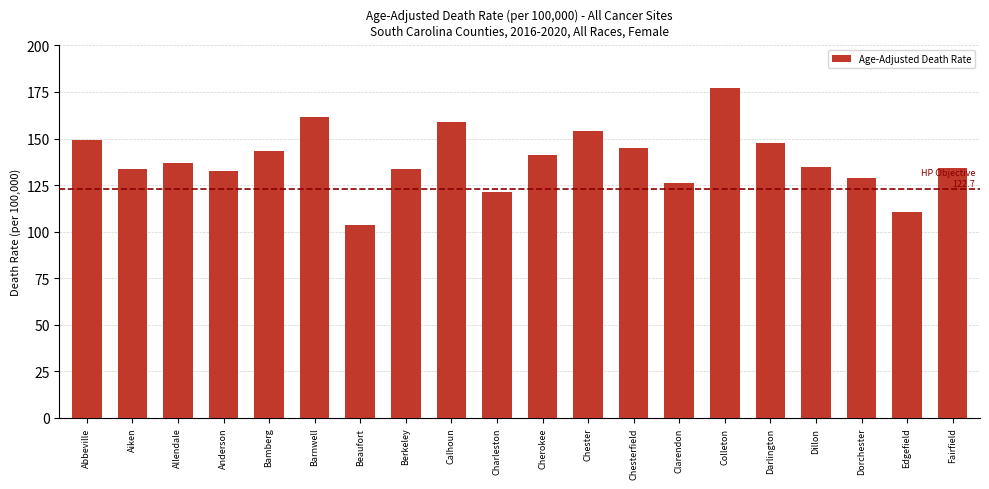

Does the chart contain any negative values?

No